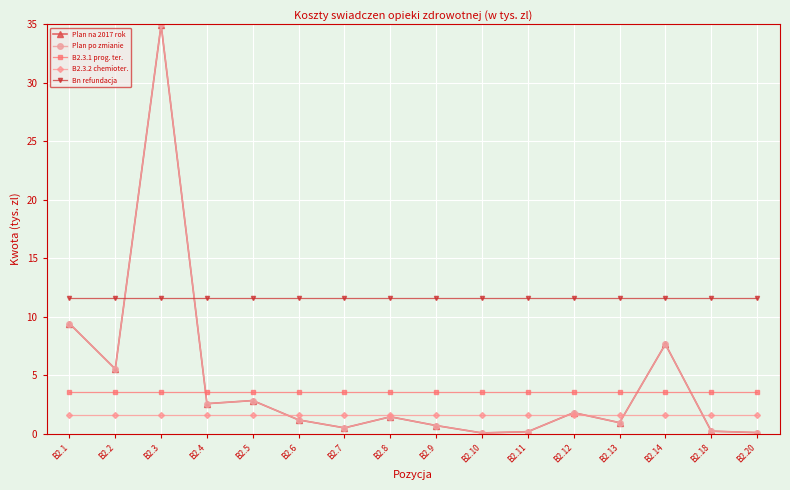

Which series has the widest spread of values?

Plan po zmianie